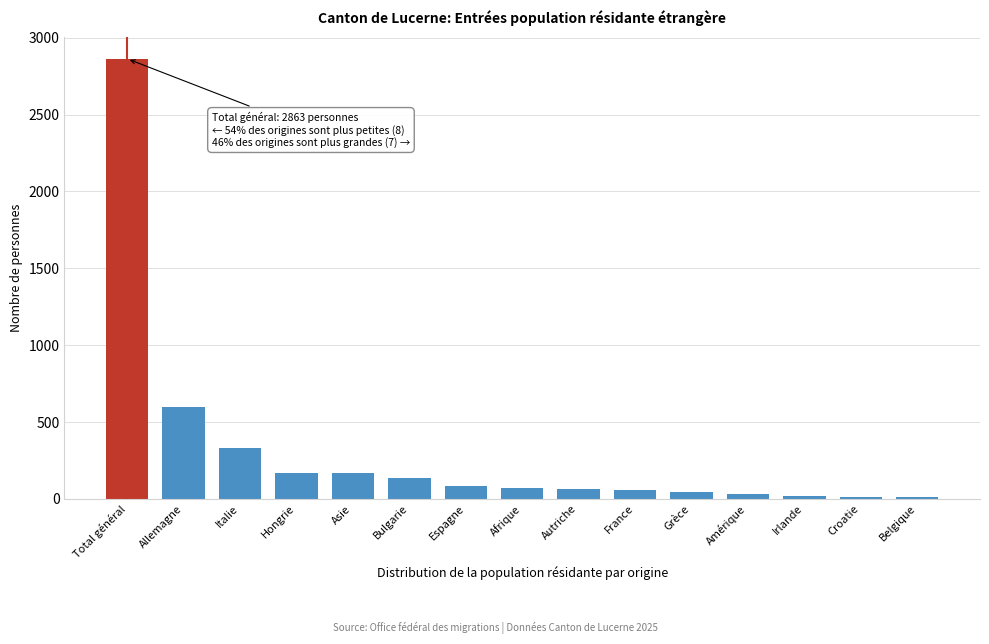

Is it true that the value at Total général is 2863?

True